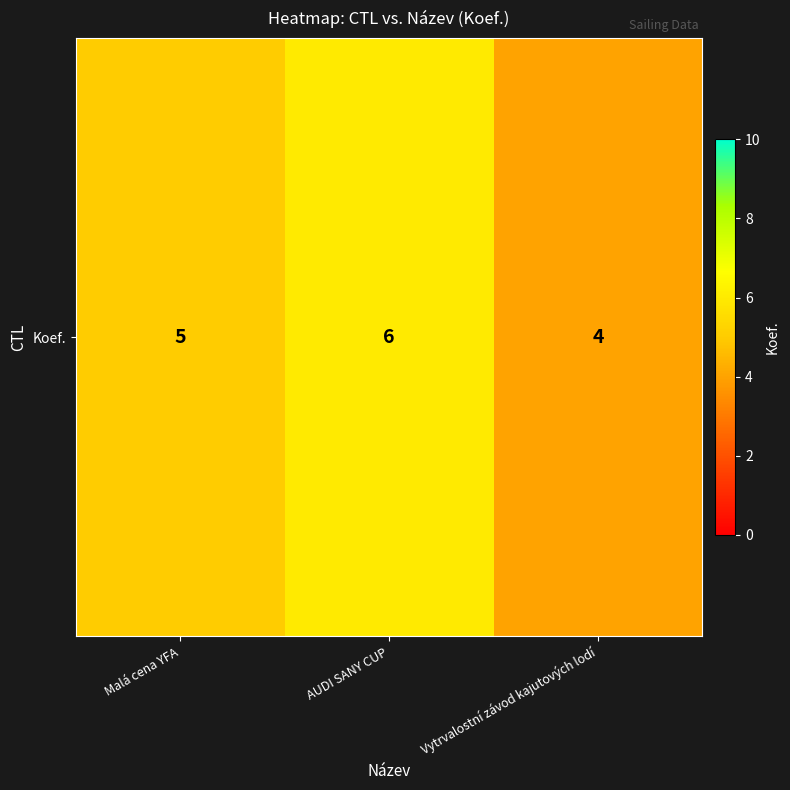

What is the smallest value displayed?

4